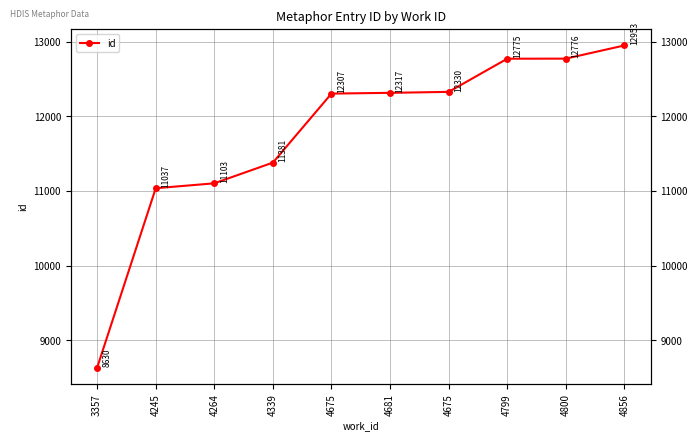

What is the difference between the second highest and minimum values?

4146